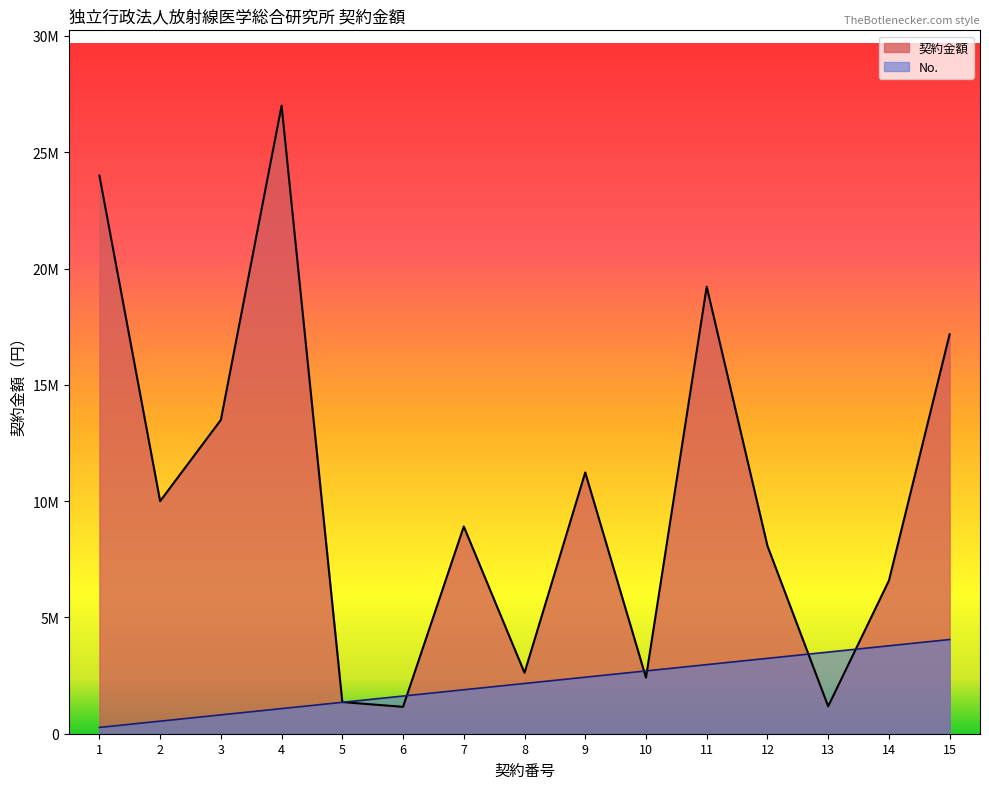

What is the value of the 契約金額 point at the 5th from the left?

1360800